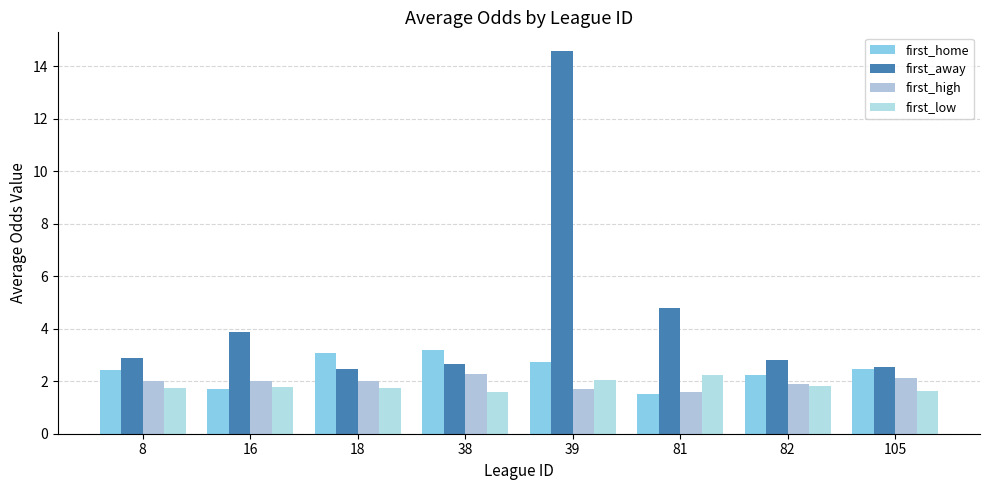

Is the value of first_away at 38 greater than the value of first_high at 82?

Yes